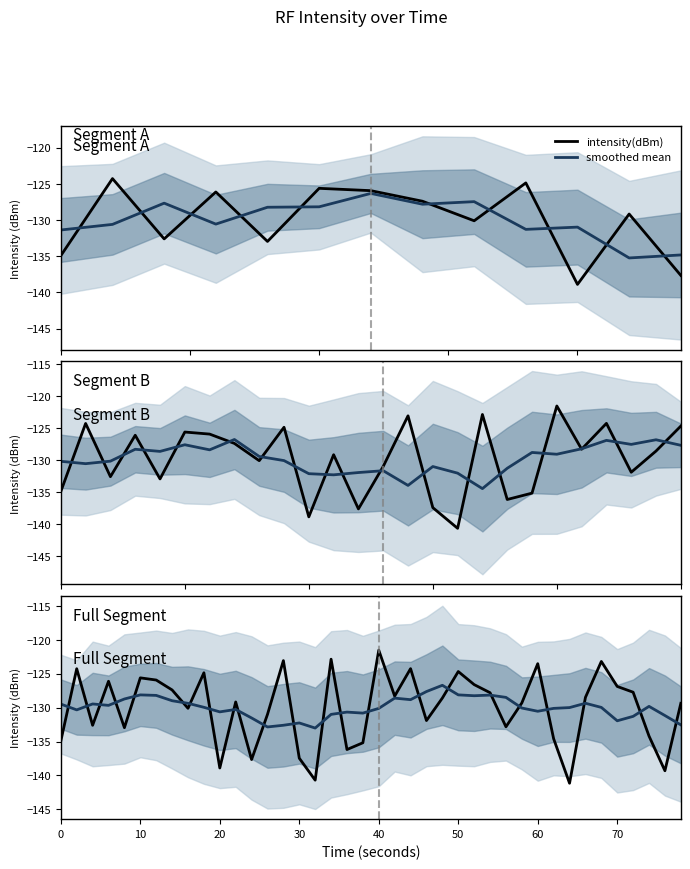

How many series are shown in this chart?

2